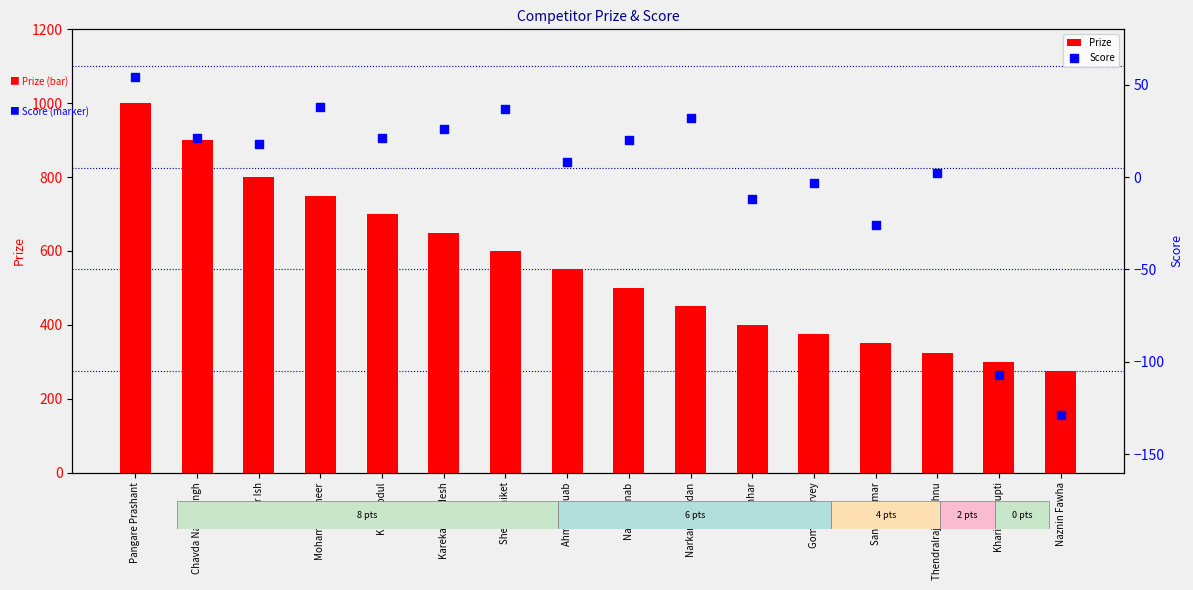

Which series reaches the minimum Y coordinate?

Score